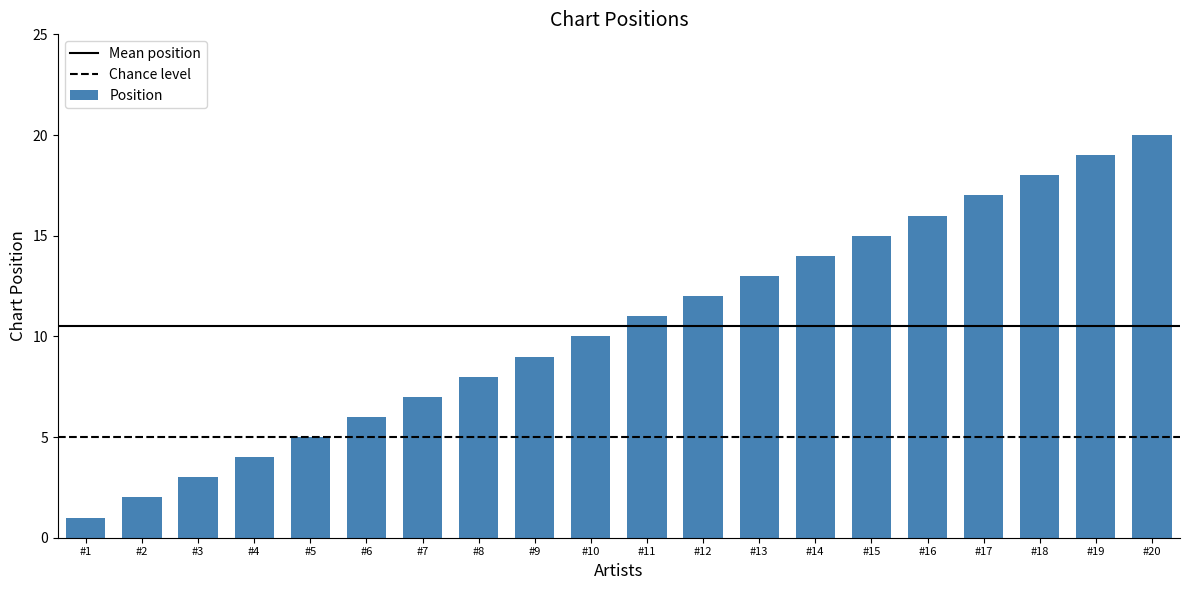

Where is the data nearest to the value 10?

#10